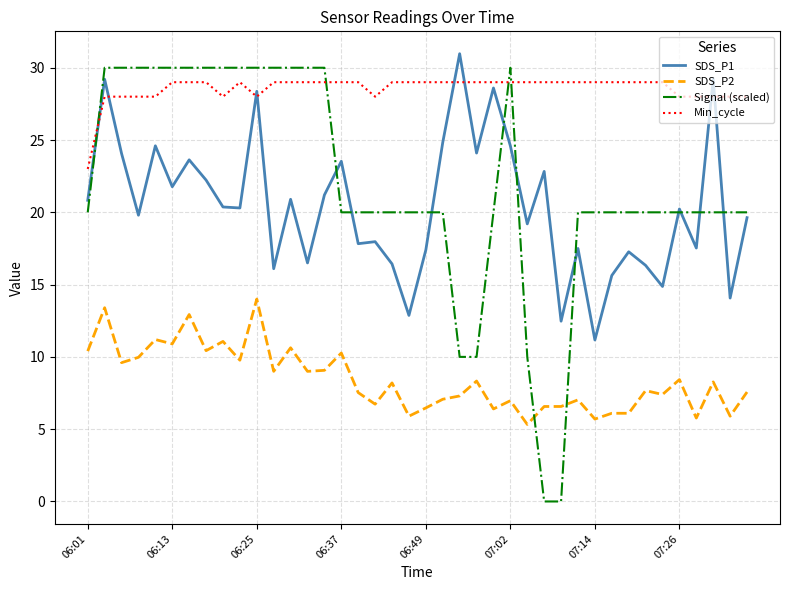

What is the maximum value for SDS_P2?

14.0